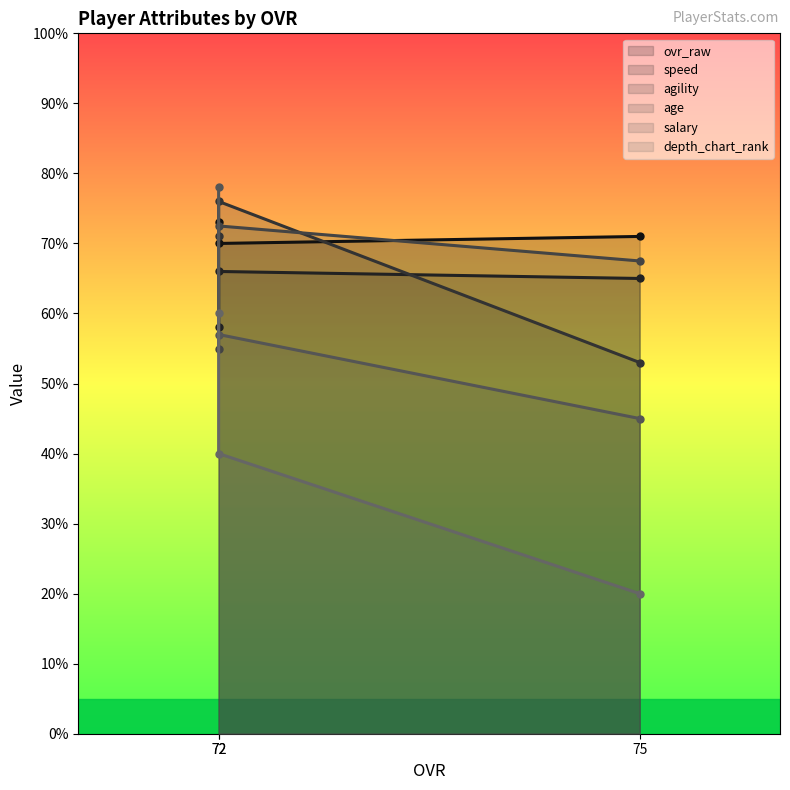

List the series in order of their peak value, highest first.

salary, agility, ovr_raw, age, speed, depth_chart_rank